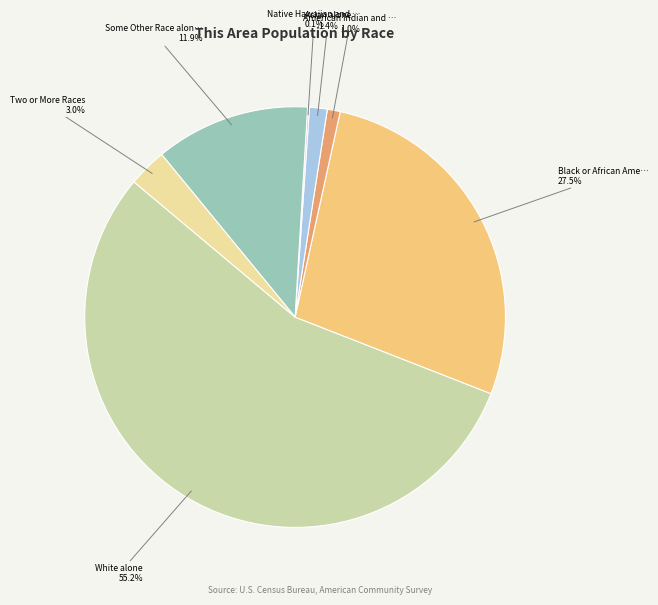

Is there a majority slice in this chart?

Yes